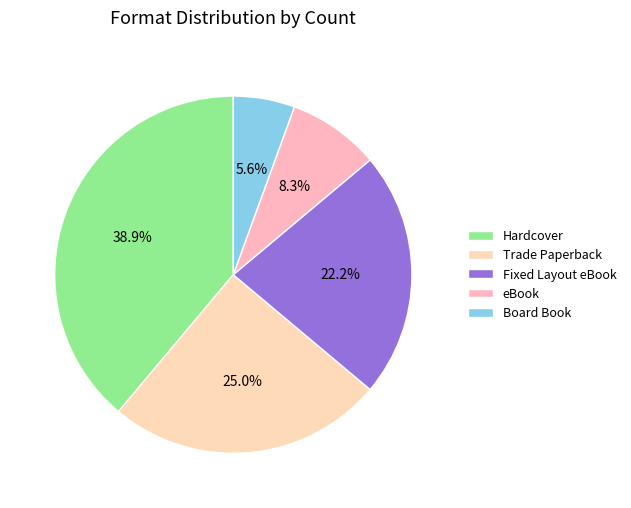

To the nearest percent, what portion does Trade Paperback represent?

25%